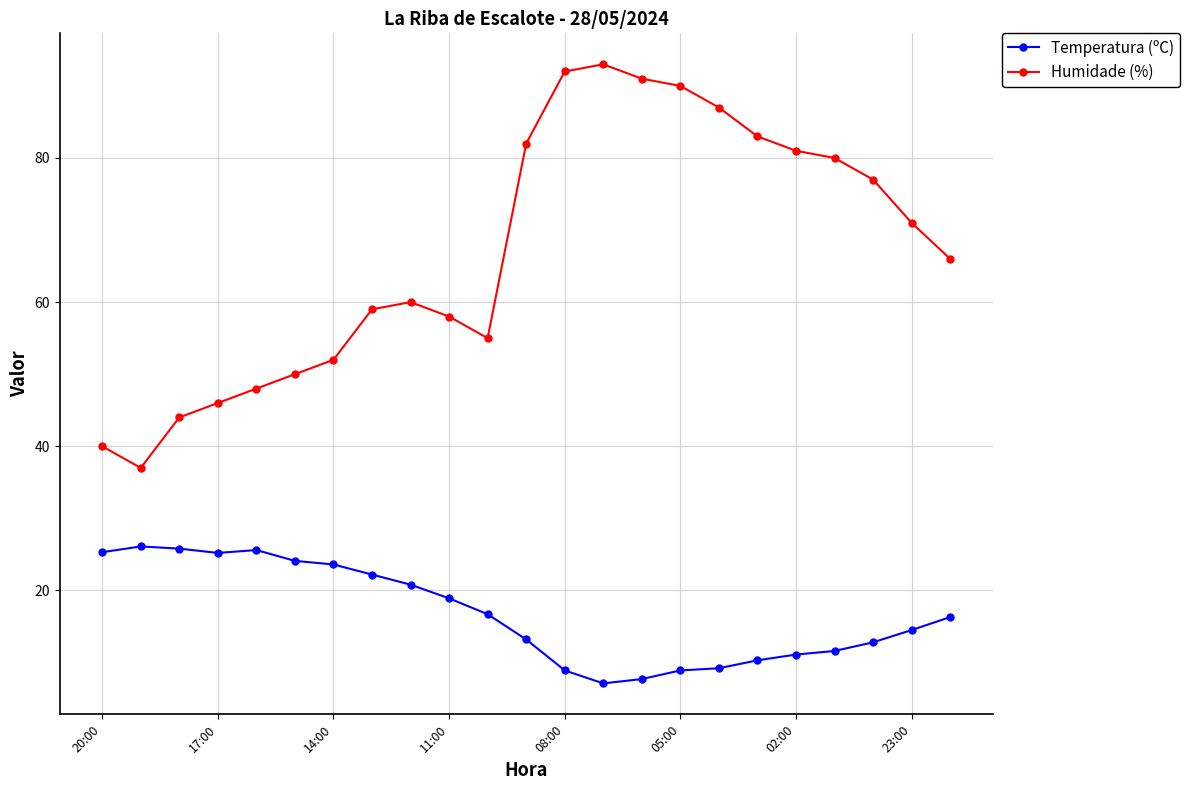

Count the number of categories in the chart.

23